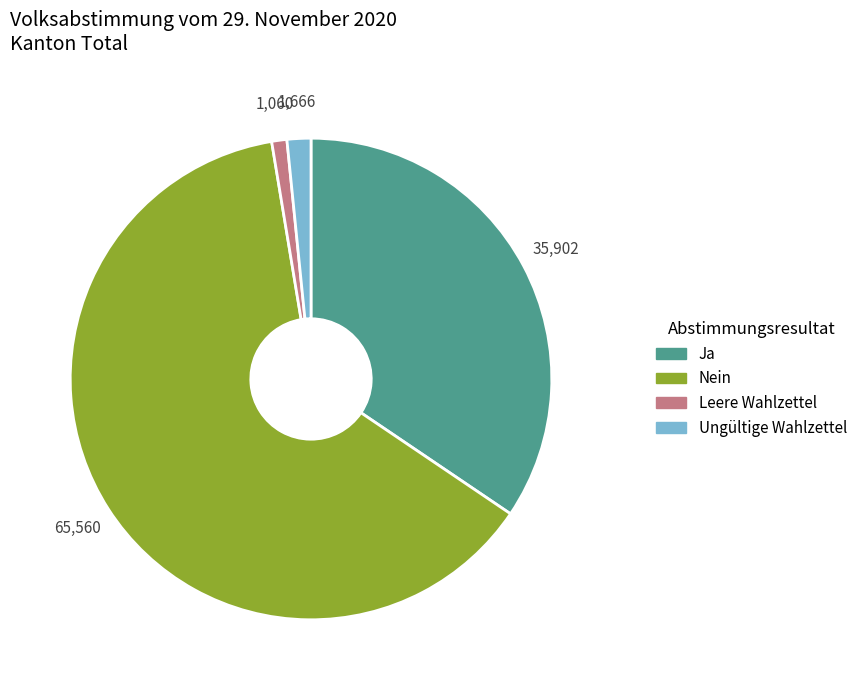

Between Nein and Leere Wahlzettel, which is larger?

Nein